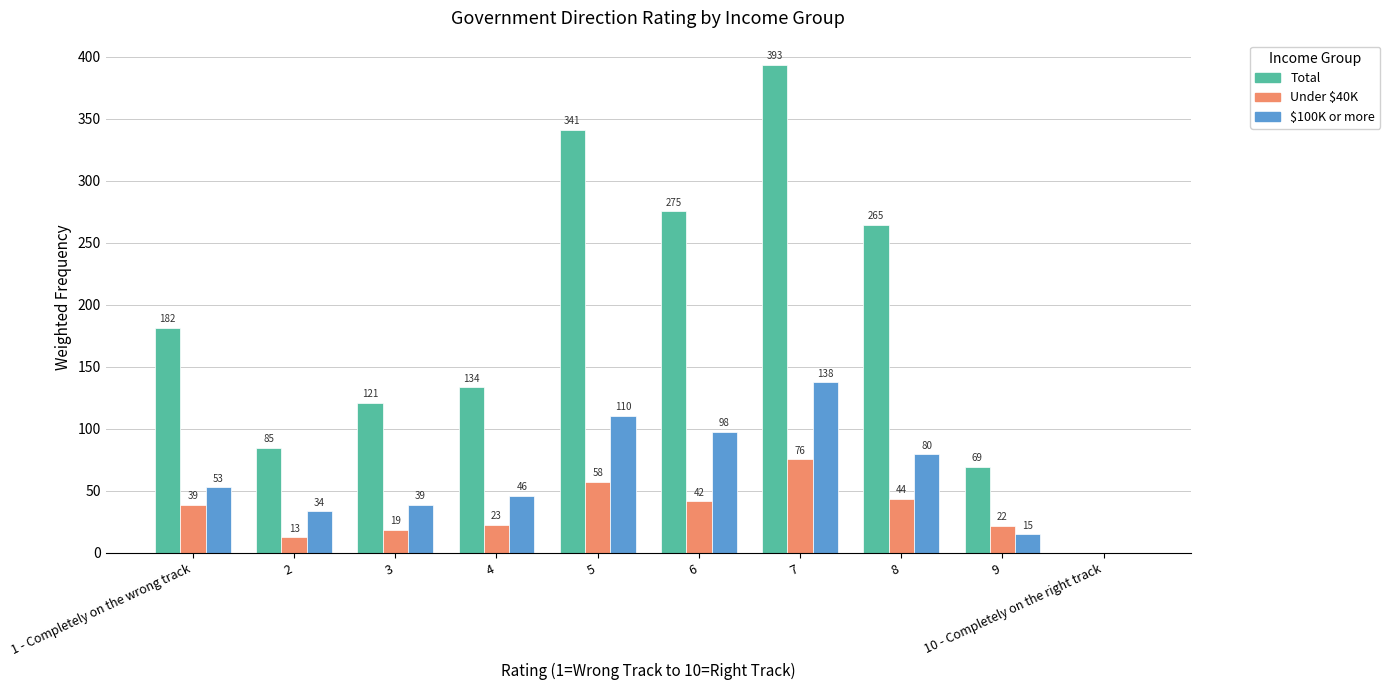

At which label is $100K or more closest to 68?

8